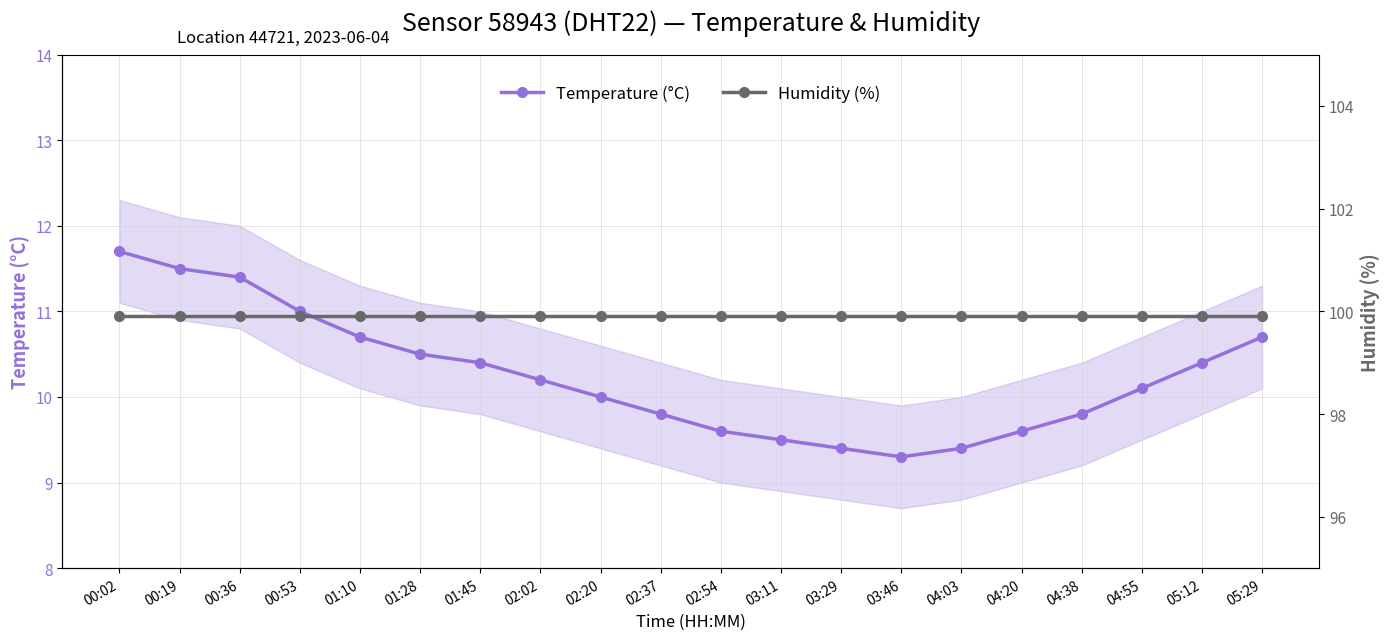

Rank the categories by Temperature (°C) value from highest to lowest.

00:02, 00:19, 00:36, 00:53, 01:10, 05:29, 01:28, 01:45, 05:12, 02:02, 04:55, 02:20, 02:37, 04:38, 02:54, 04:20, 03:11, 03:29, 04:03, 03:46